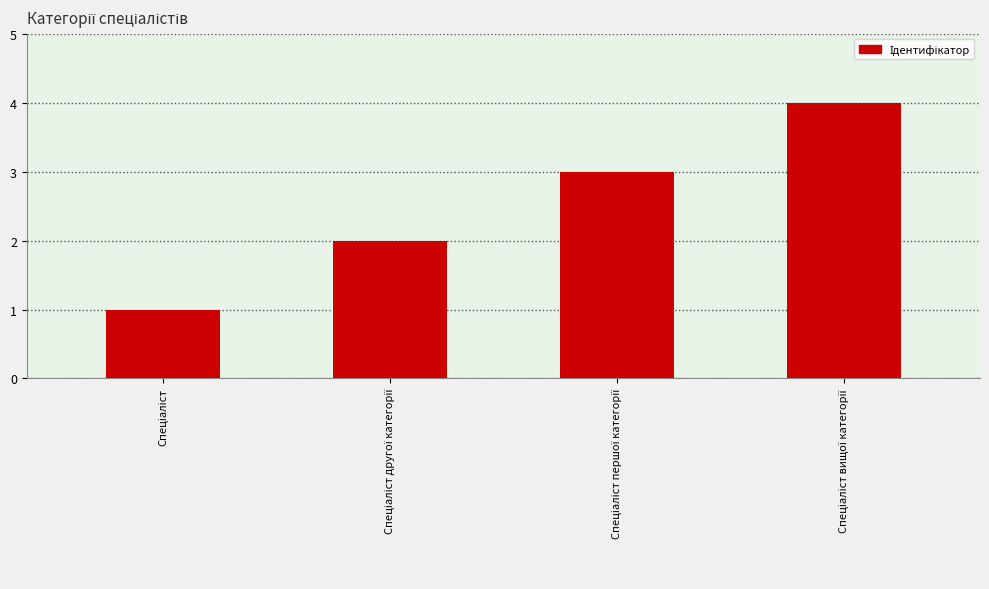

What is the greatest value displayed?

4